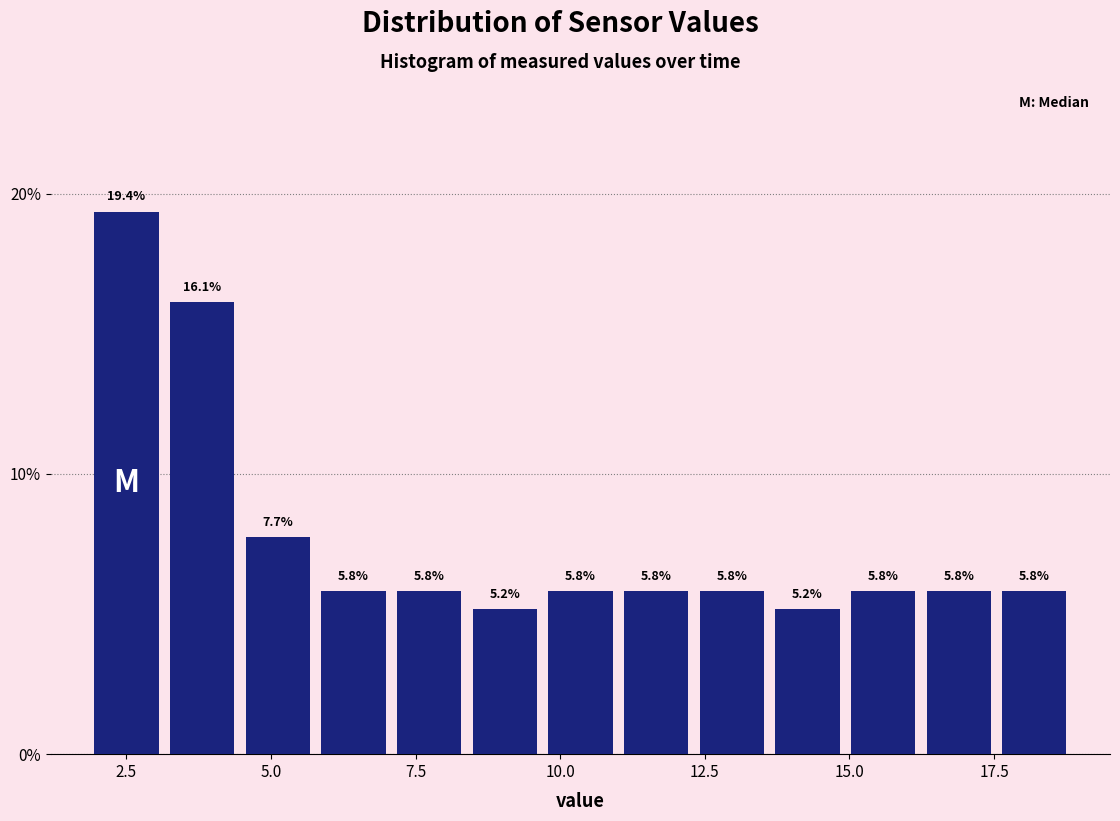

Around what value on the x-axis is the tallest bar? Give the approximate position of its centre, as read against the axis.

2.5